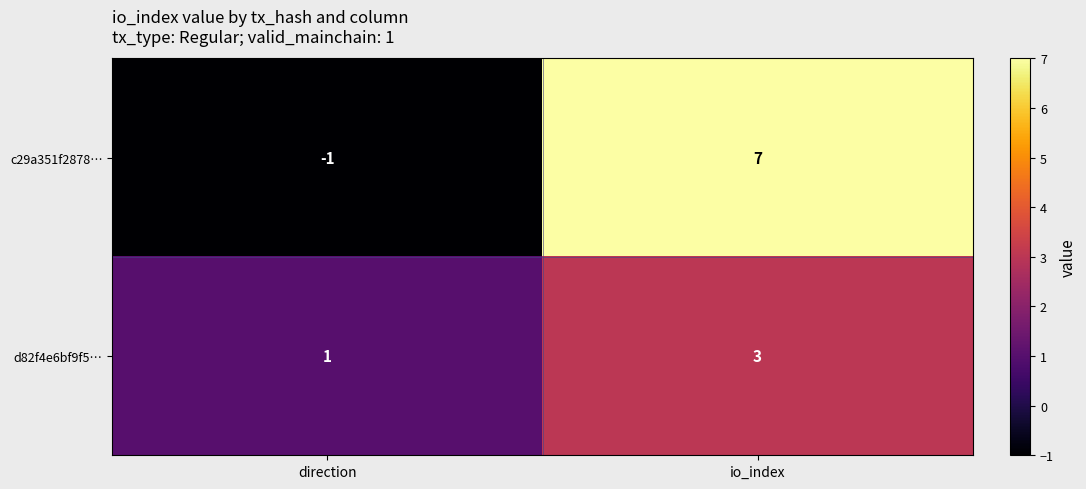

Which series changed the most between direction and io_index?

c29a351f2878…